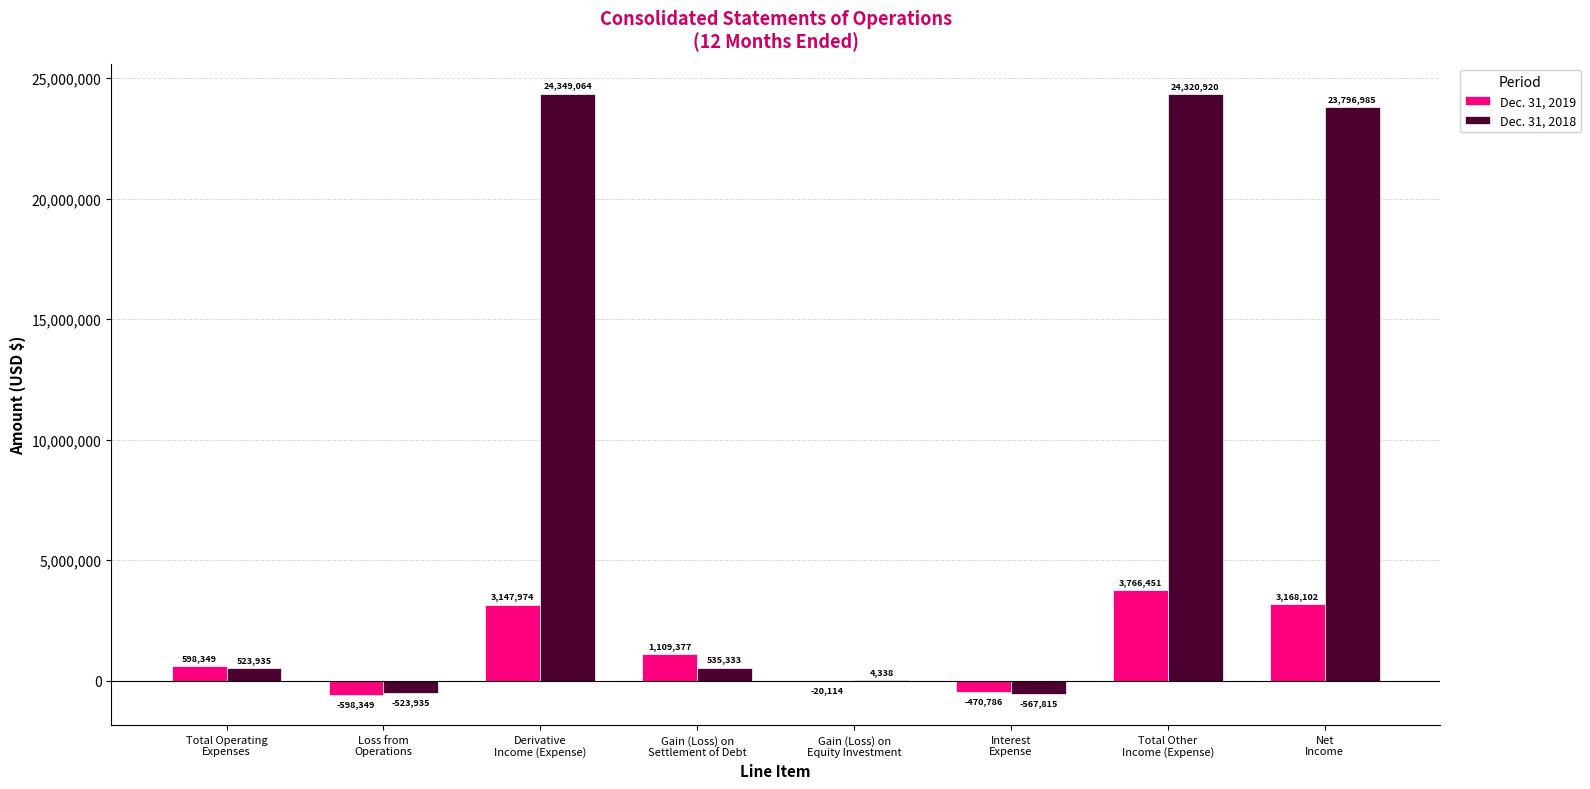

What is the sum of all Dec. 31, 2018 values?

72438825